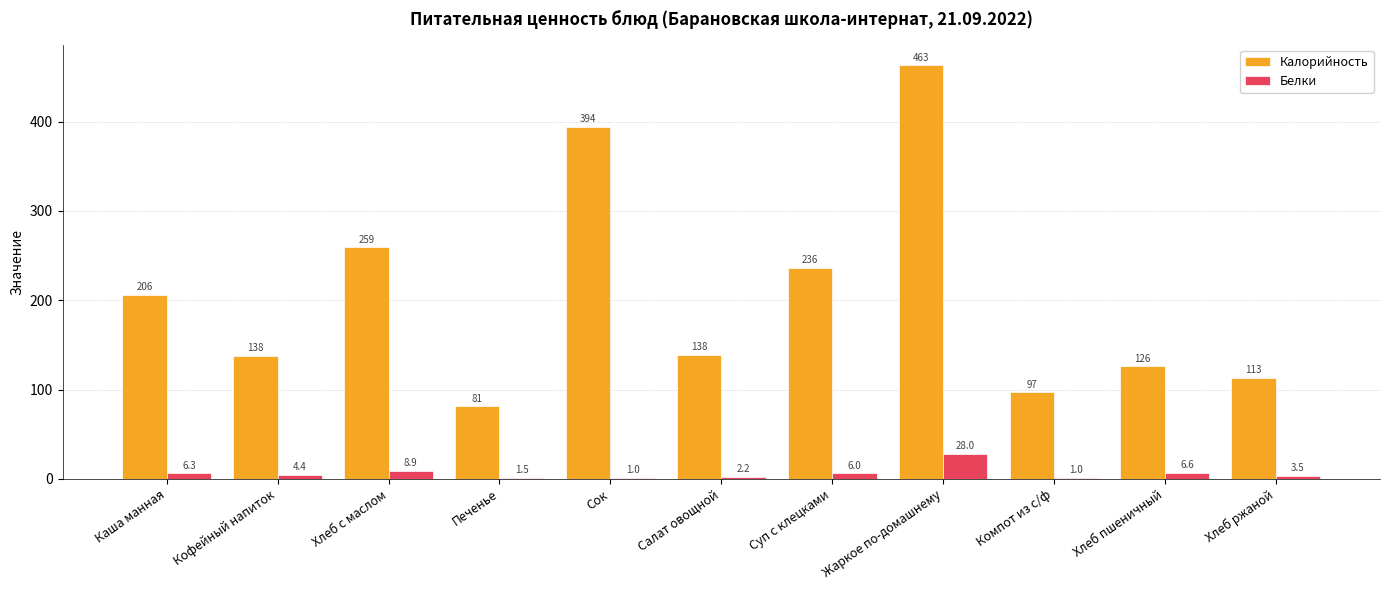

Which category has the highest value across all series?

Жаркое по-домашнему